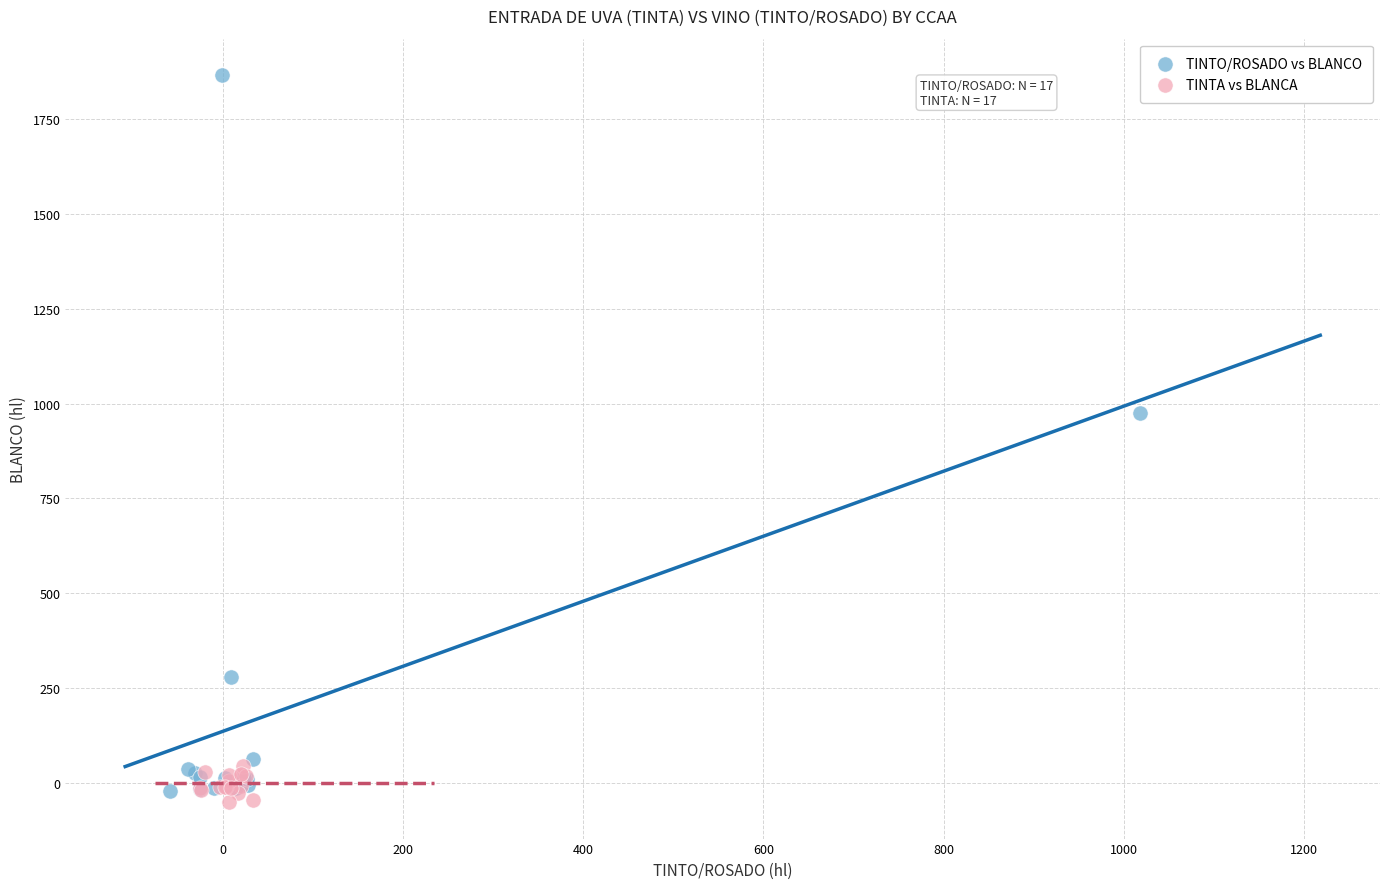

Which series reaches the minimum Y coordinate?

TINTA vs BLANCA